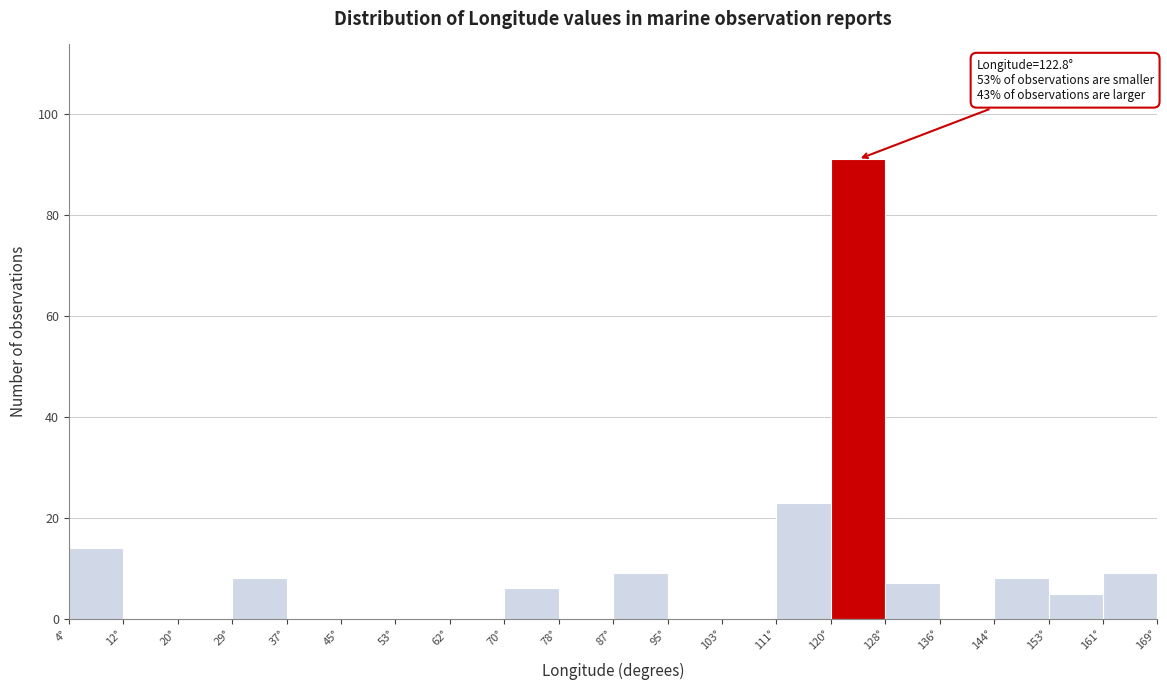

Which range on the x-axis has the tallest bar?

120 to 128